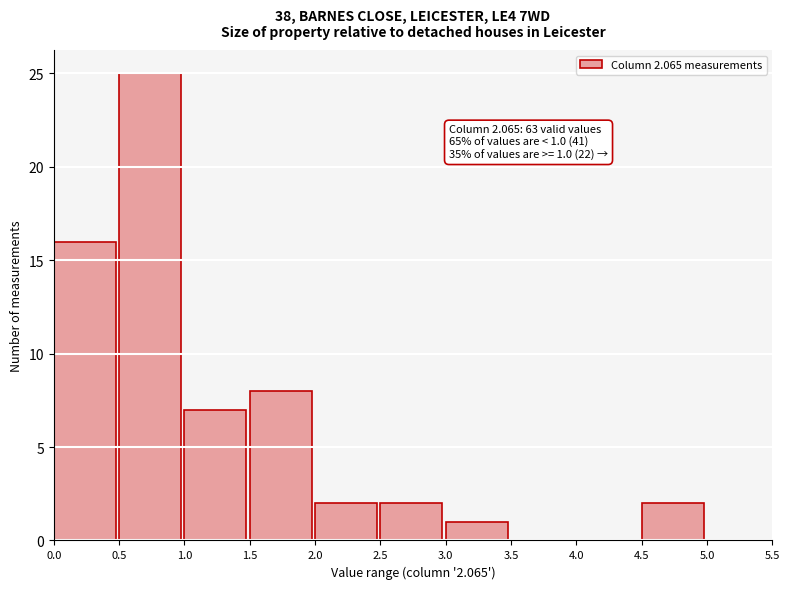

Over which range of the x-axis is the bar tallest?

0.5 to 1.0